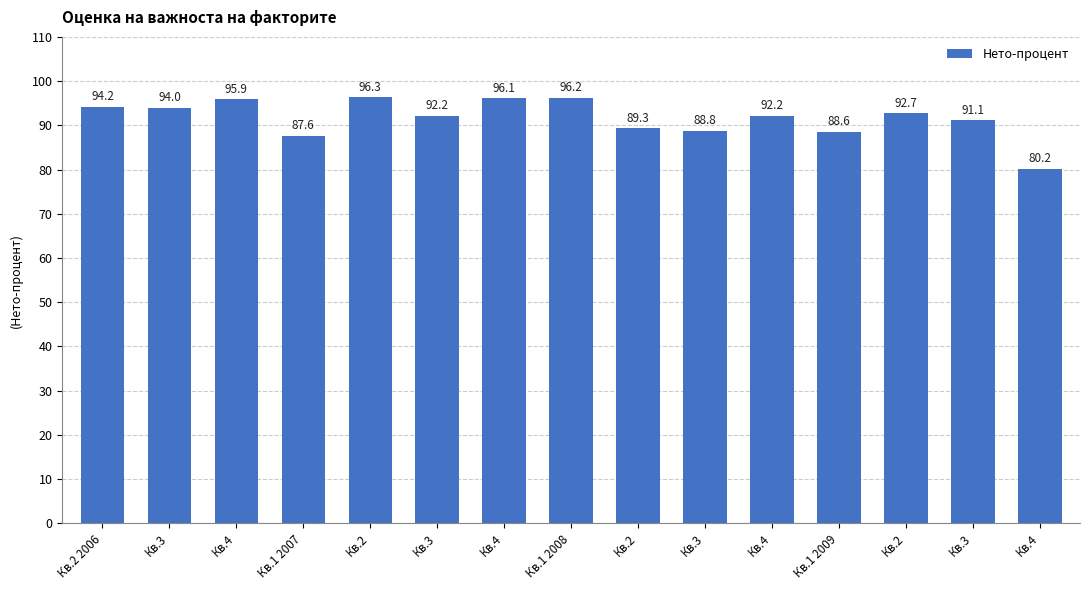

Which label corresponds to the largest value in the chart?

Кв.2